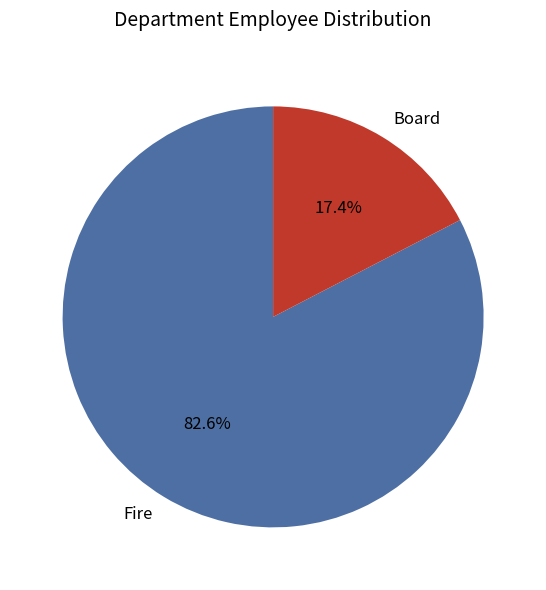

Is there any slice that represents more than half of the pie?

Yes